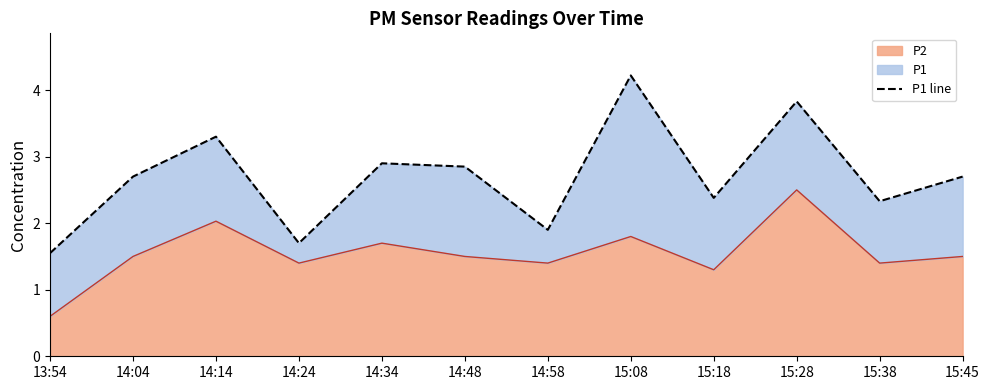

True or false: there are more than 1 points higher than both neighbors.

True